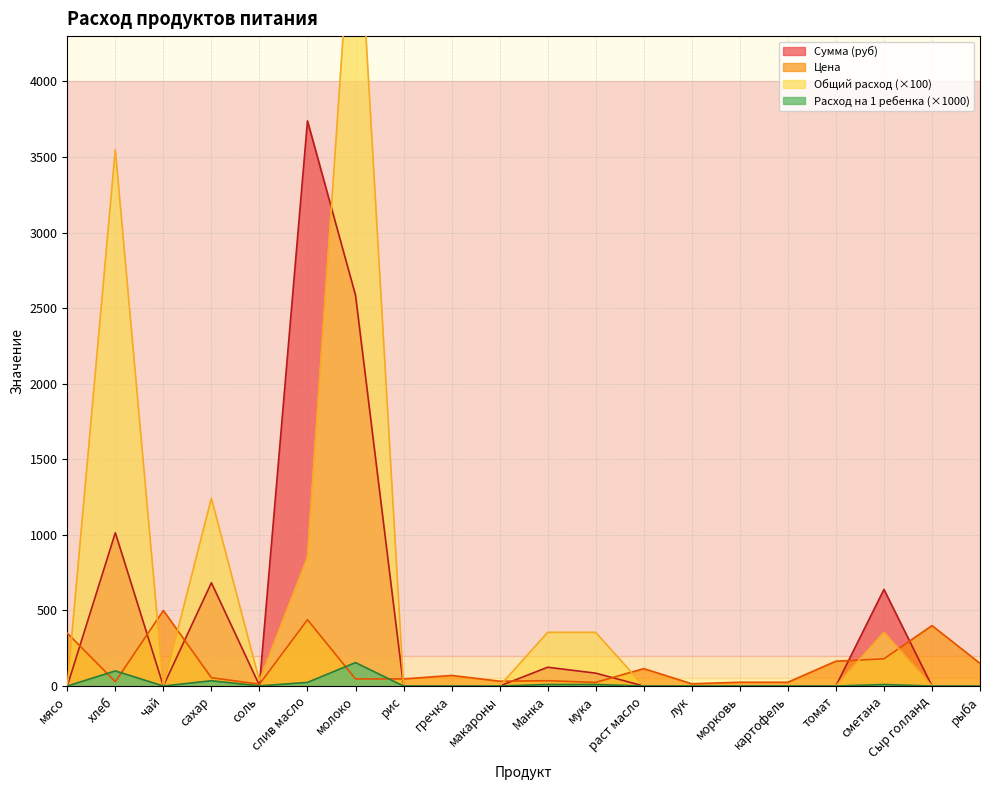

What is the difference between the maximum and minimum values in the Сумма (руб) series?

3739.3